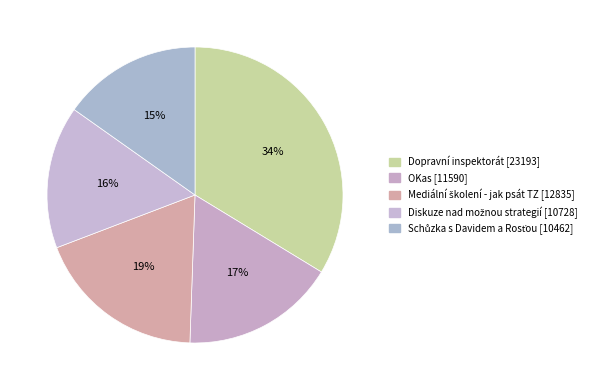

How many slices are in this pie chart?

5